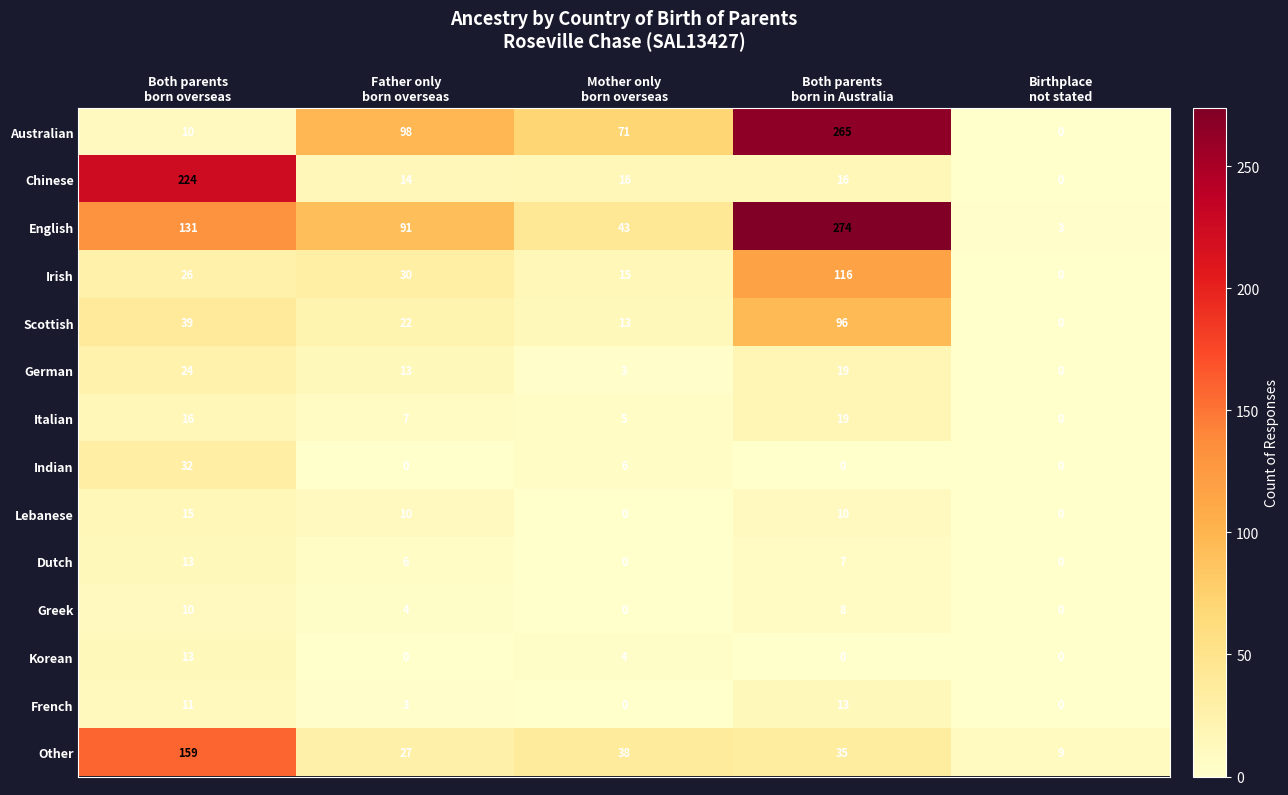

Which series has the largest range (max minus min)?

English